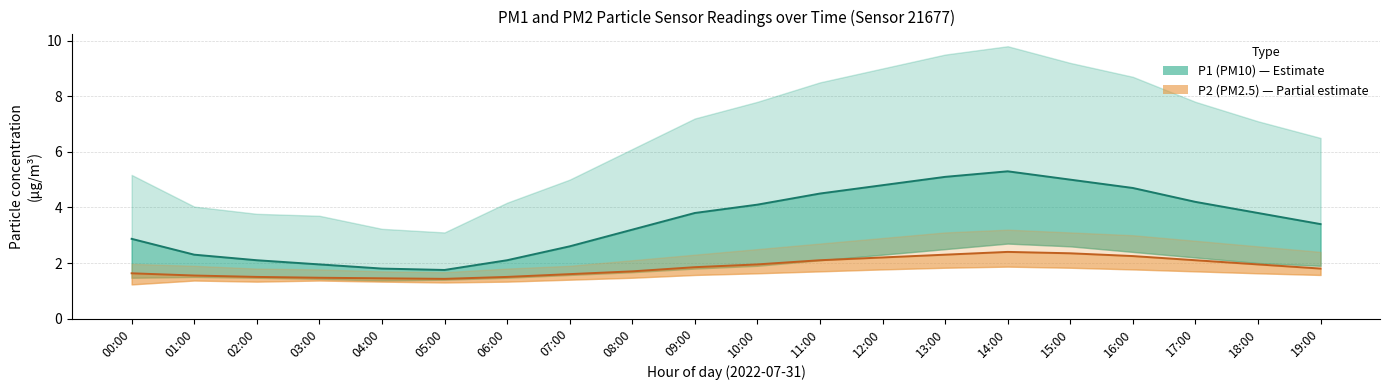

How many values in the P1 (PM10) series are below 3?

8